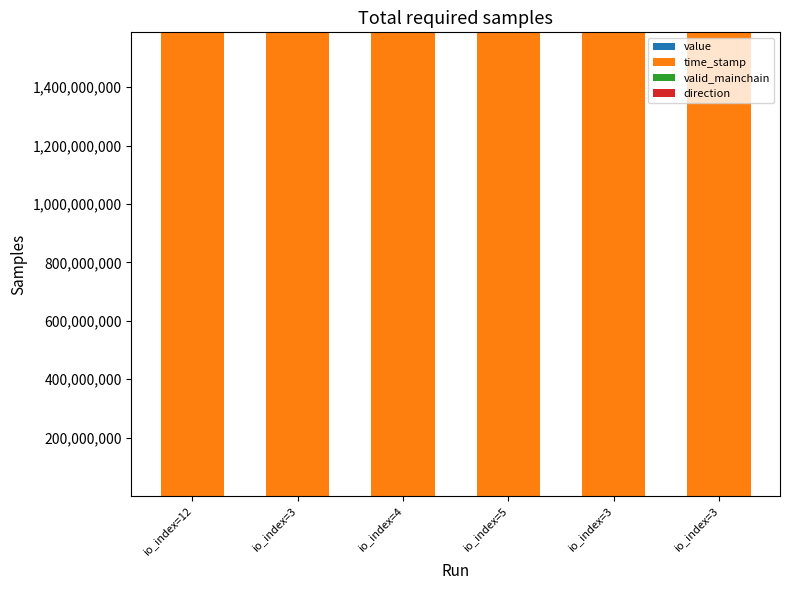

True or false: valid_mainchain has a value of 1.0 at io_index=4.

True